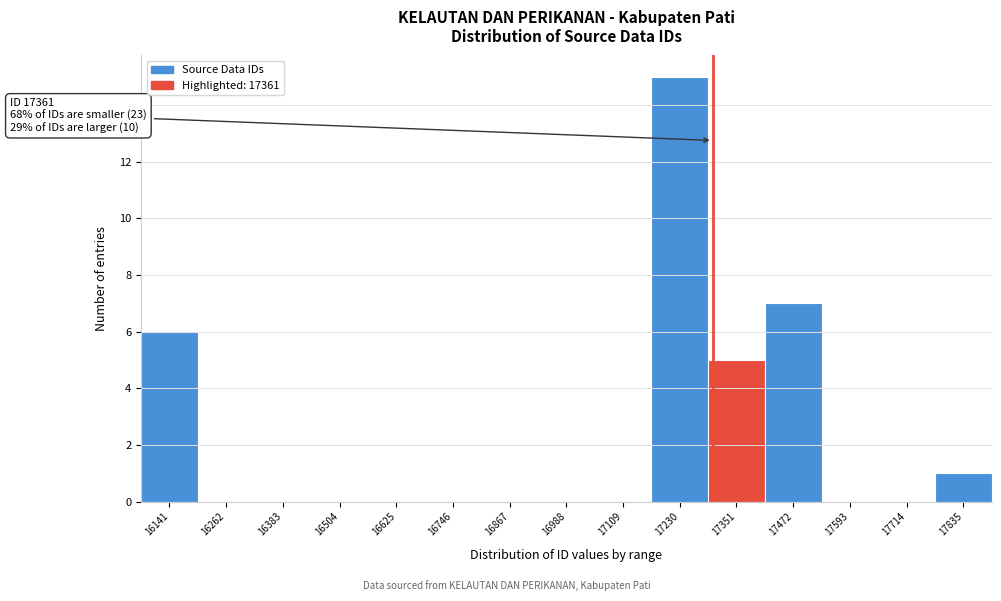

Reading right to left, extract all data points from this chart.

17835=1	17714=0	17593=0	17472=7	17351=5	17230=15	17109=0	16988=0	16867=0	16746=0	16625=0	16504=0	16383=0	16262=0	16141=6